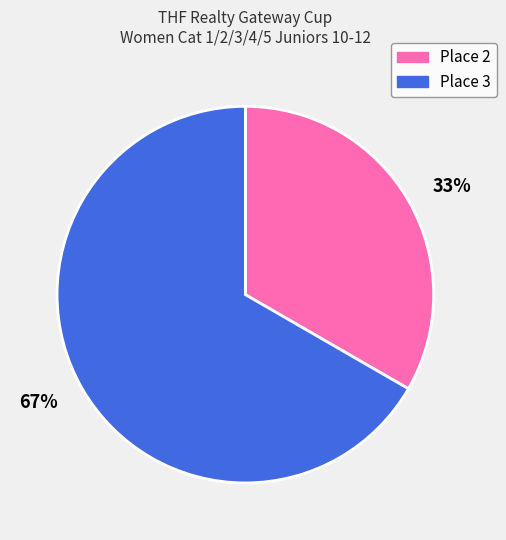

What is the ratio of the value at 67% to the value at 33%?

2.0